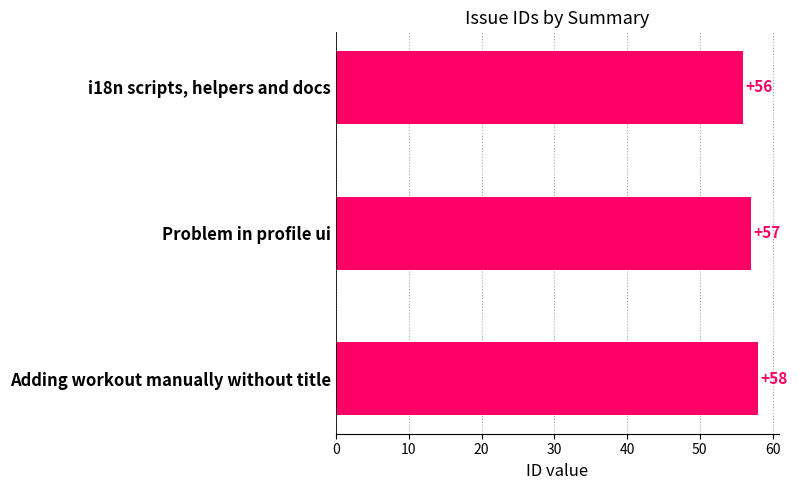

True or false: the data shows 97 at Problem in profile ui.

False